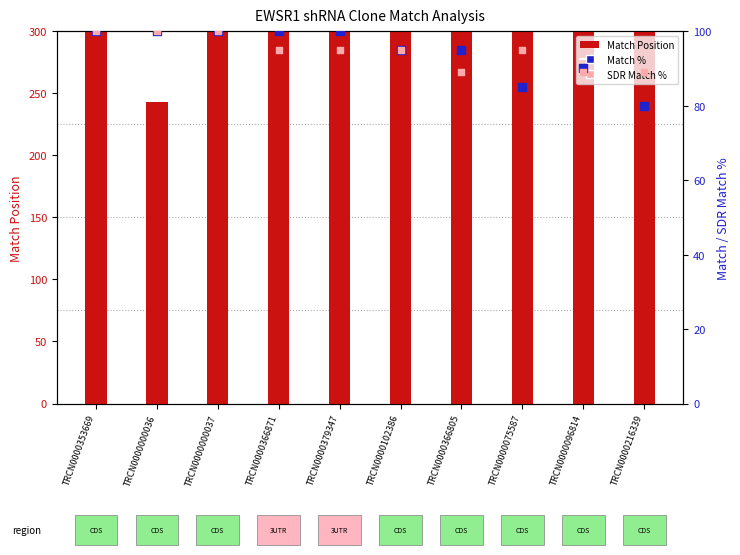

Is the value of SDR Match % at TRCN0000366805 greater than the value of Match % at TRCN0000000036?

No